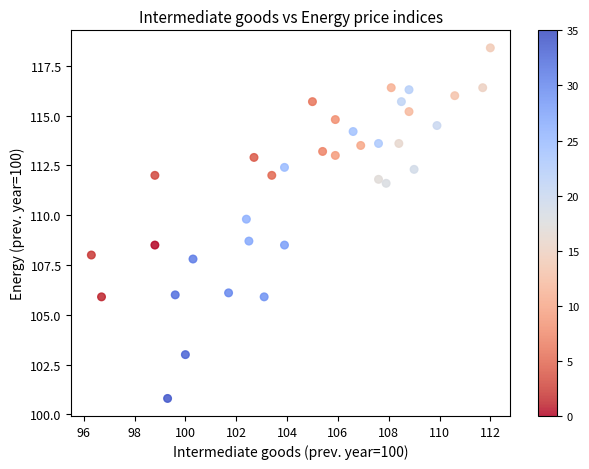

What is the range of X values (max minus min)?

15.7